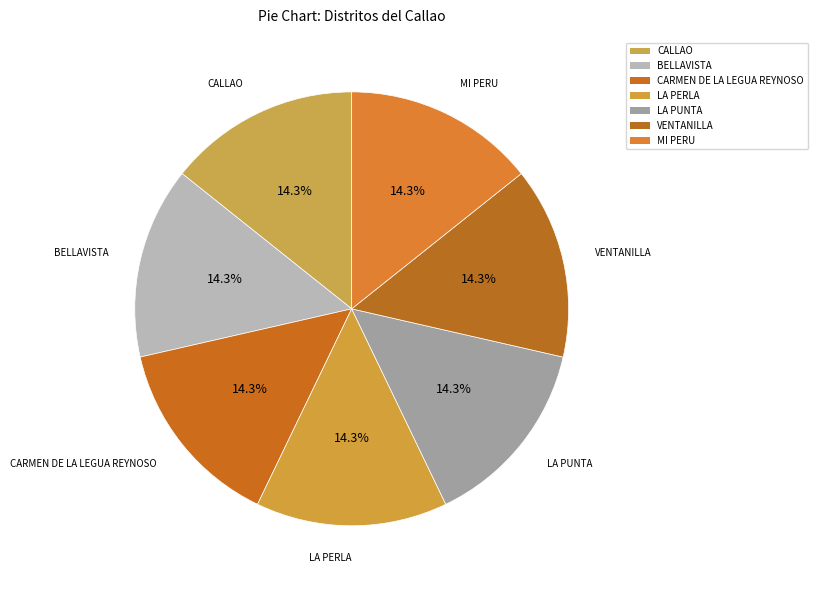

Rank the categories by value from lowest to highest.

CALLAO, BELLAVISTA, CARMEN DE LA LEGUA REYNOSO, LA PERLA, LA PUNTA, VENTANILLA, MI PERU